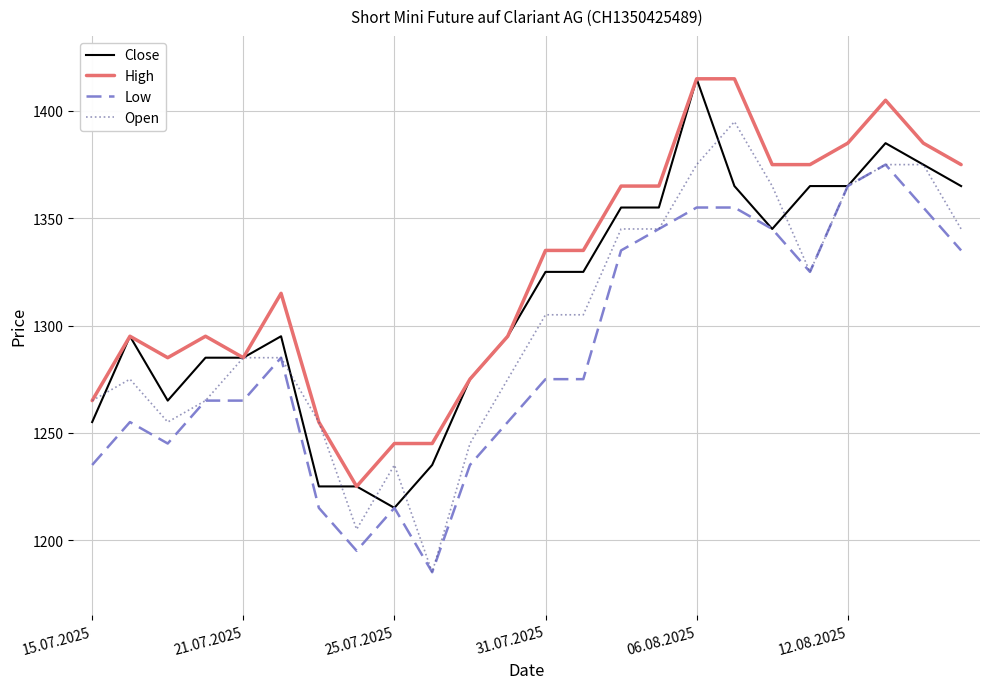

True or false: High and Low intersect in this chart.

False